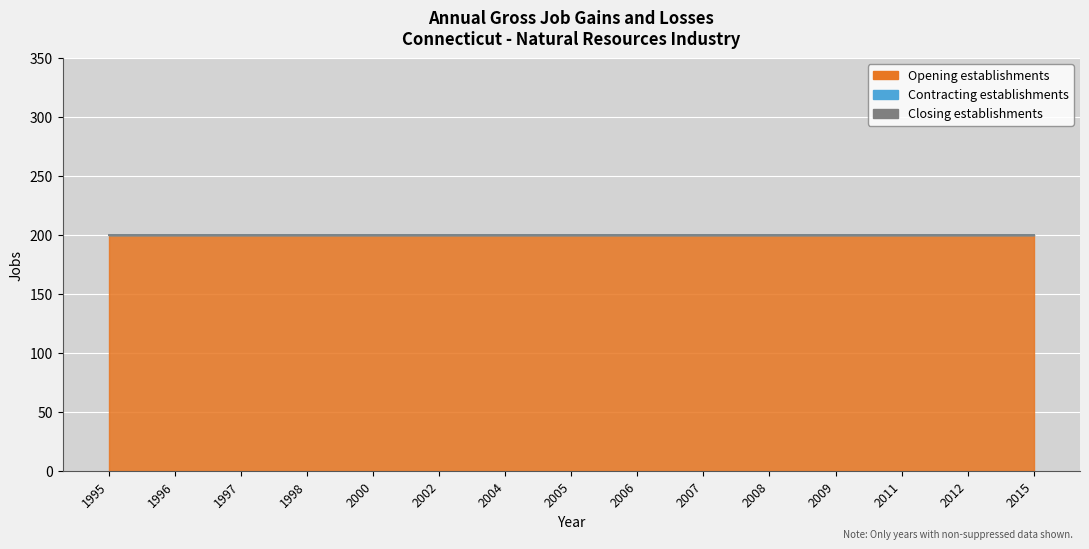

At how many categories does at least one series exceed 108?

15